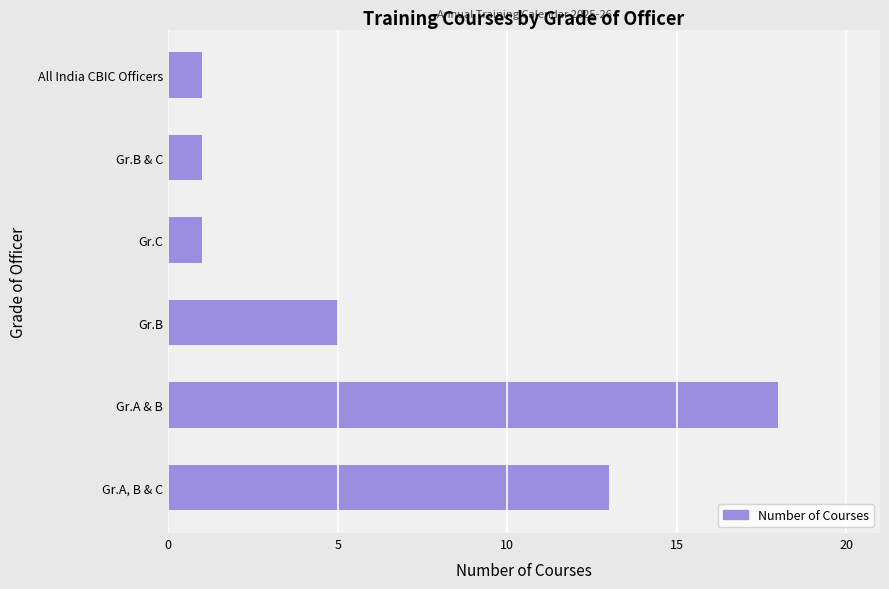

Reading bottom to top, transcribe all the data shown in this chart.

Gr.A, B & C=13	Gr.A & B=18	Gr.B=5	Gr.C=1	Gr.B & C=1	All India CBIC Officers=1